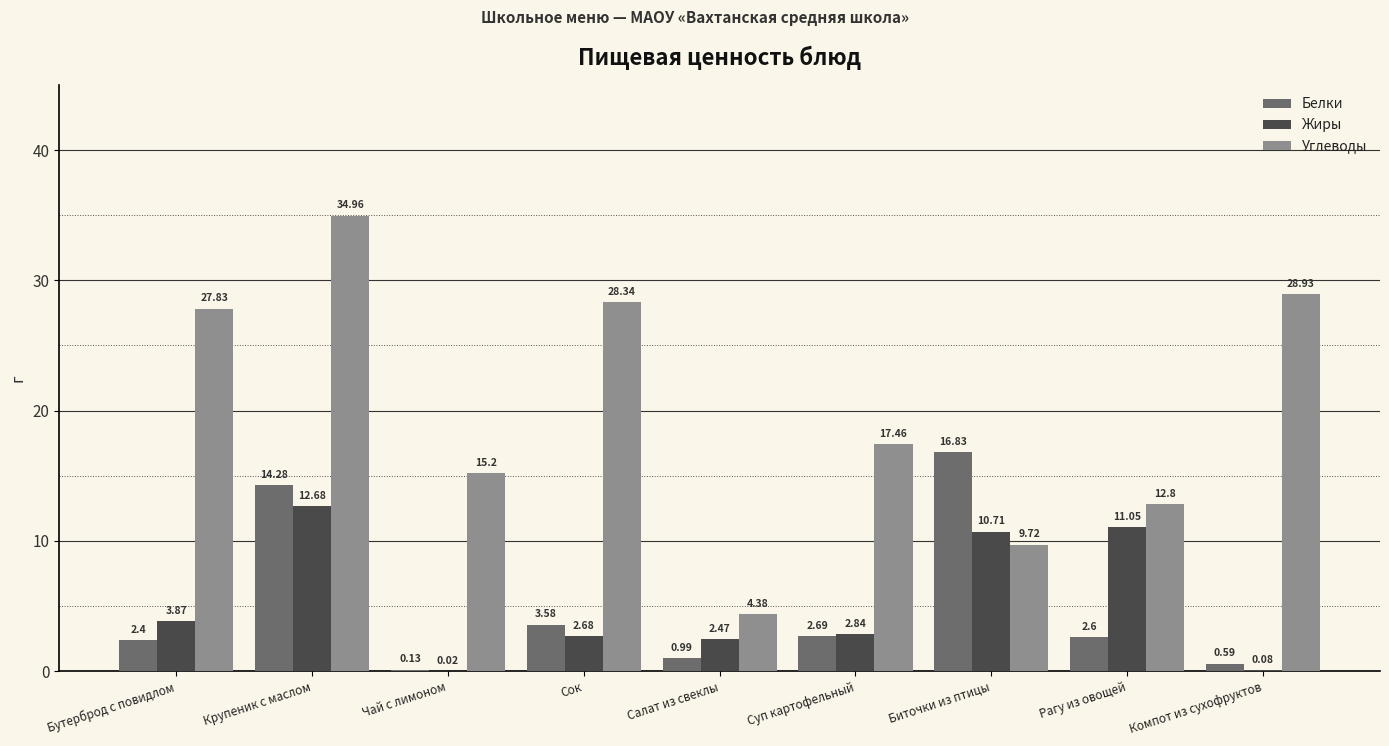

Which series has the largest total across all categories?

Углеводы